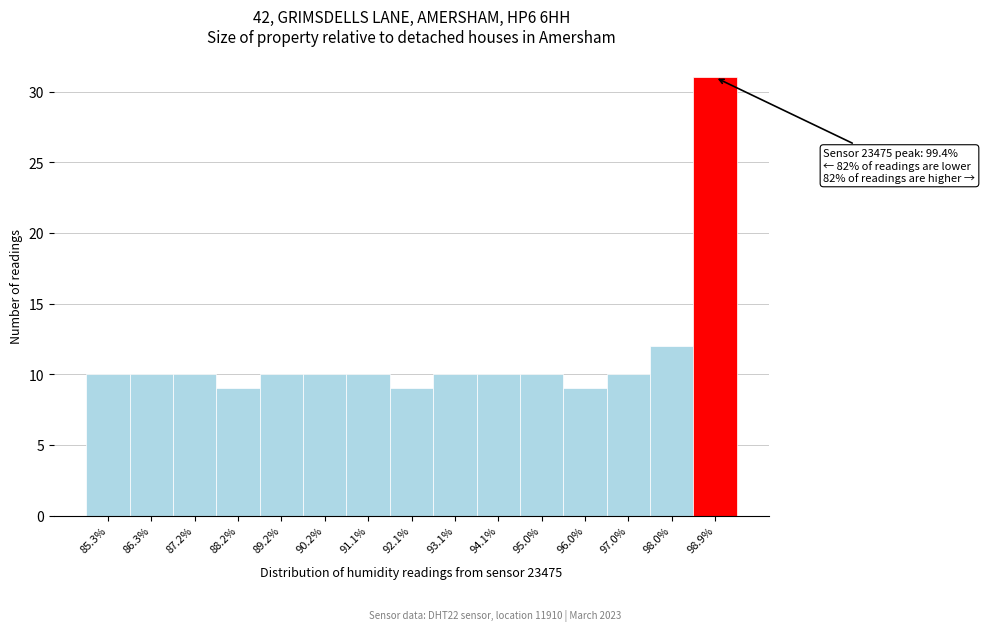

Reading left to right, extract all data points from this chart.

10	10	10	9	10	10	10	9	10	10	10	9	10	12	31